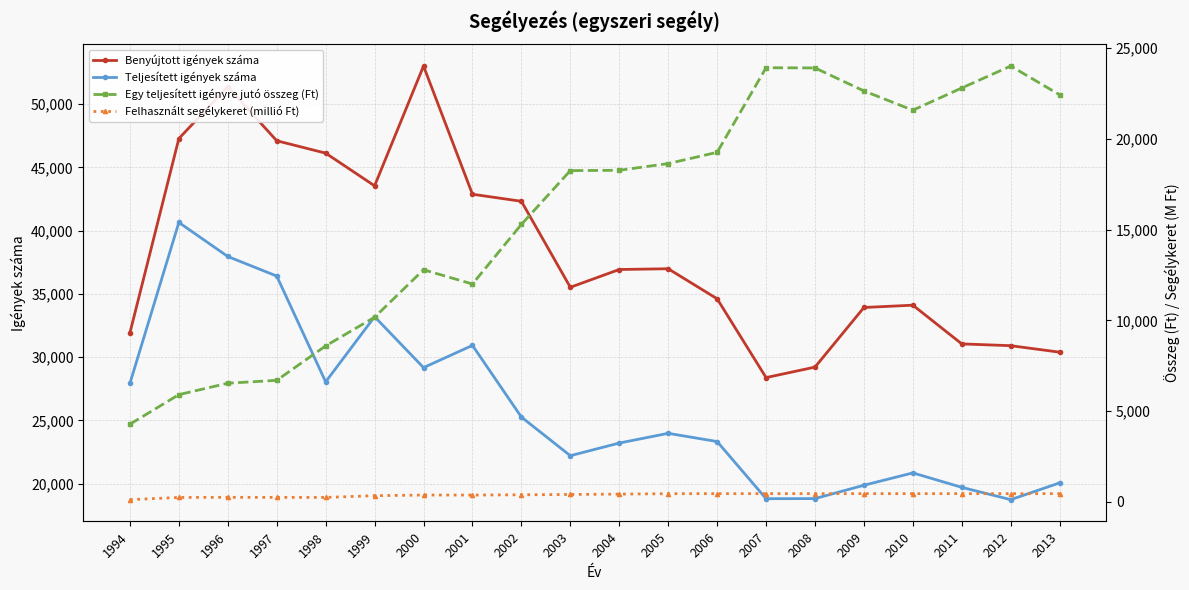

True or false: Teljesített igények száma and Felhasznált segélykeret (millió Ft) cross at least once.

False